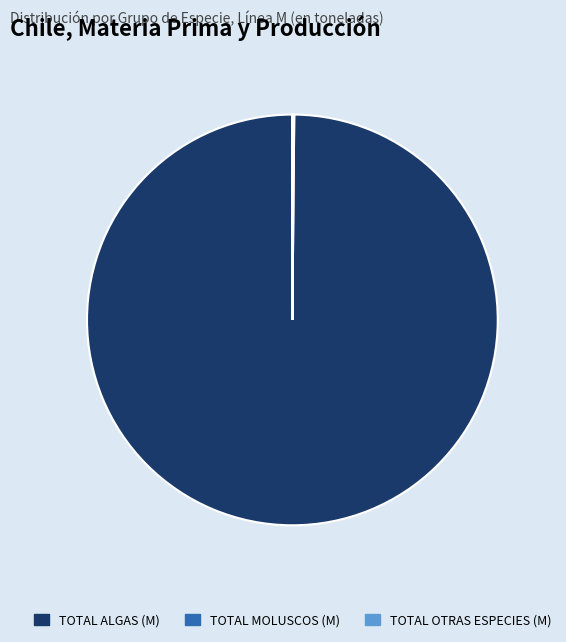

What is the majority slice?

TOTAL ALGAS (M)